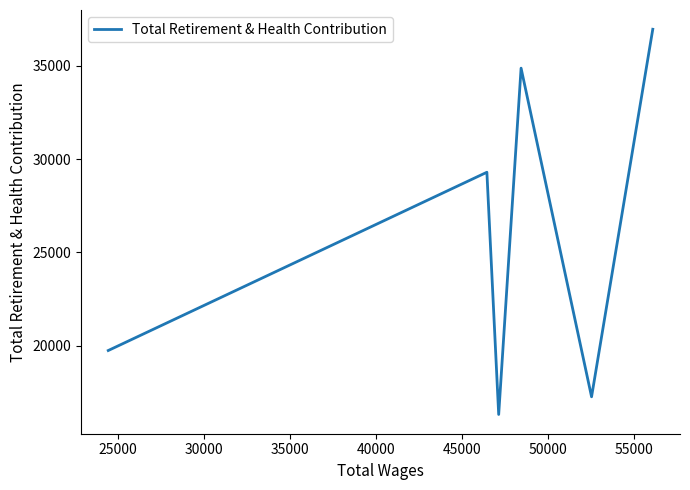

What is the greatest value displayed?

36957